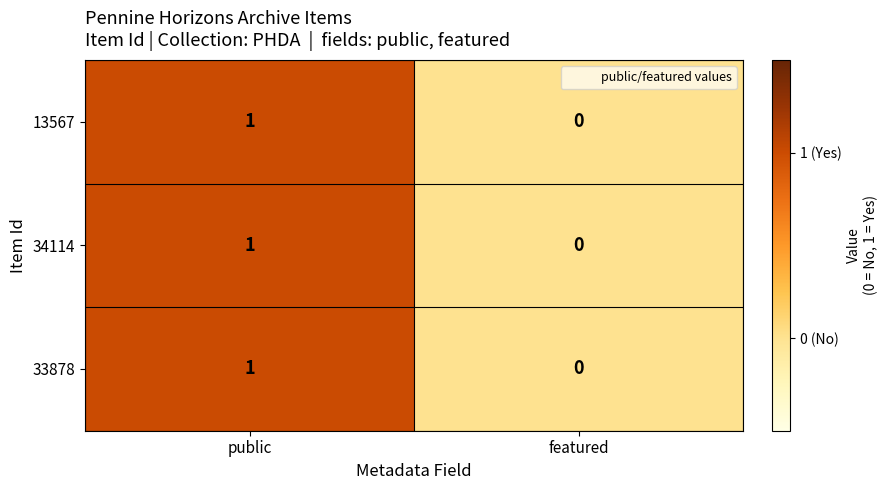

Rank the categories by 33878 value from highest to lowest.

public, featured